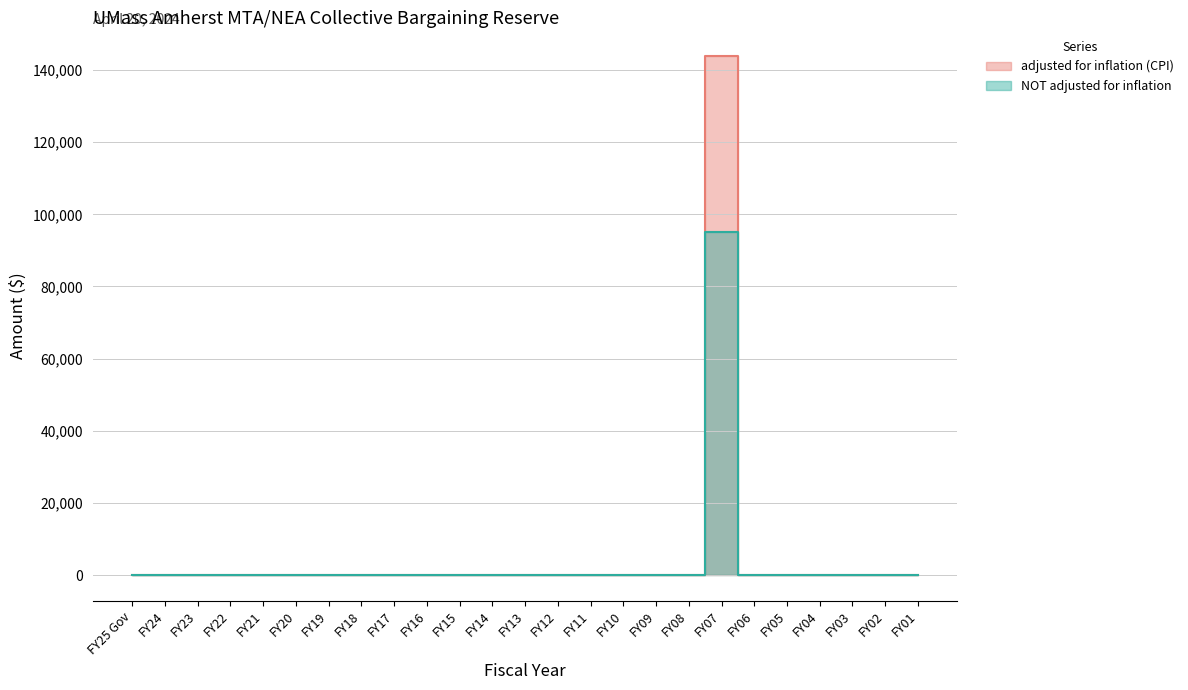

At which category is the sum across all series the highest?

FY07